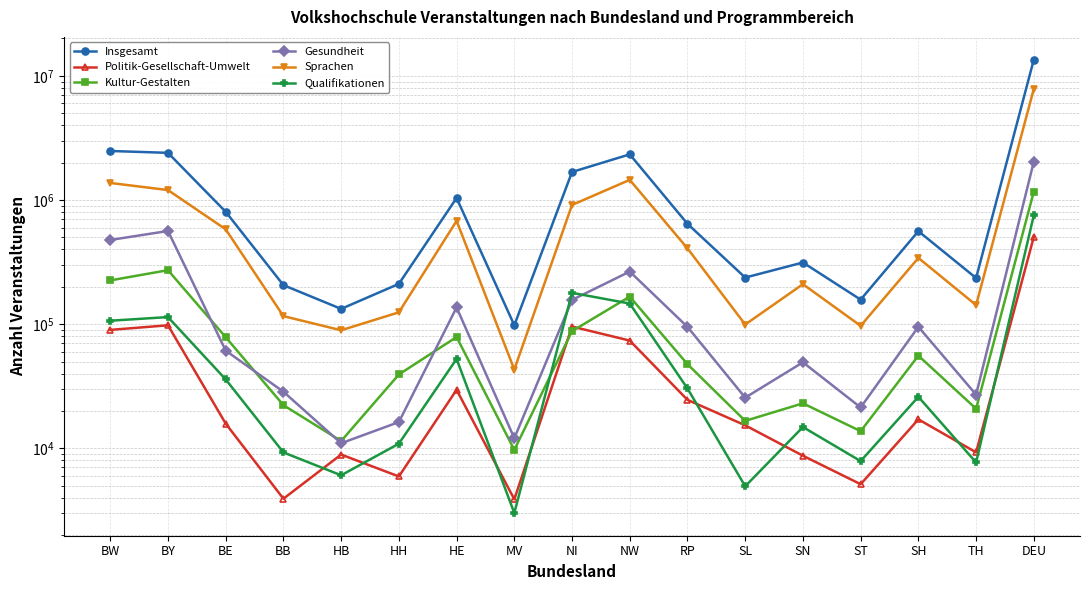

Which series has the widest spread of values?

Insgesamt